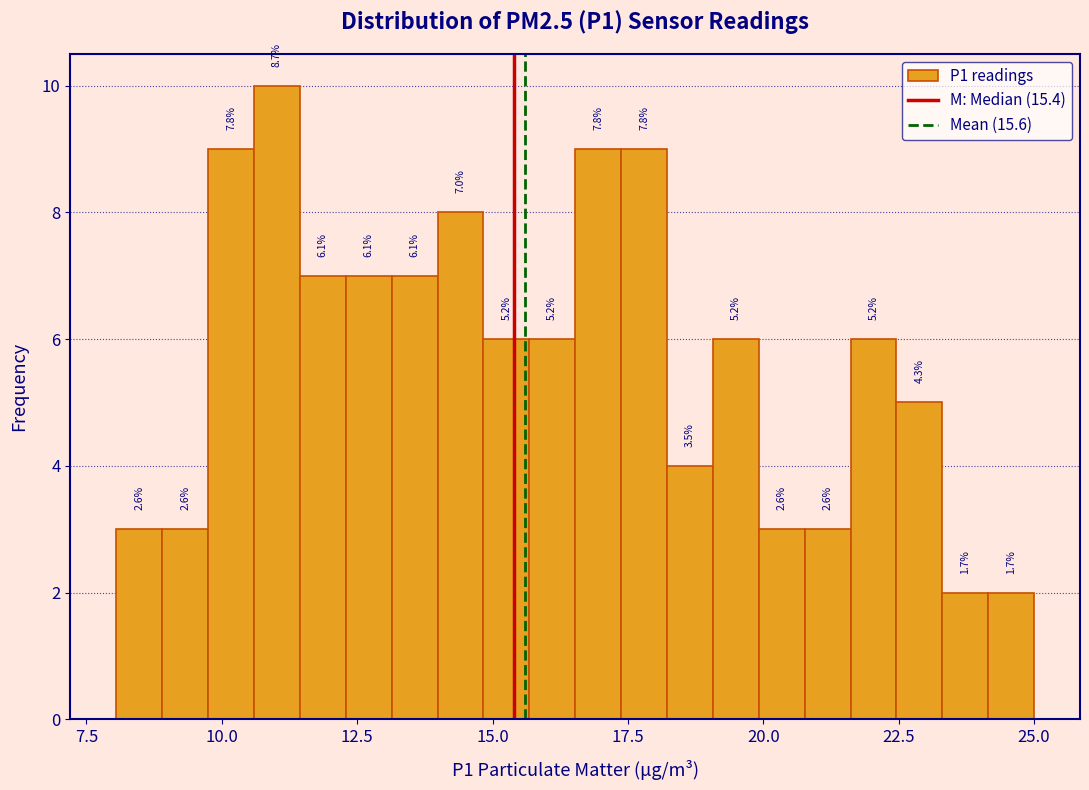

Read against the x-axis, roughly where is the centre of the tallest bar?

11.0